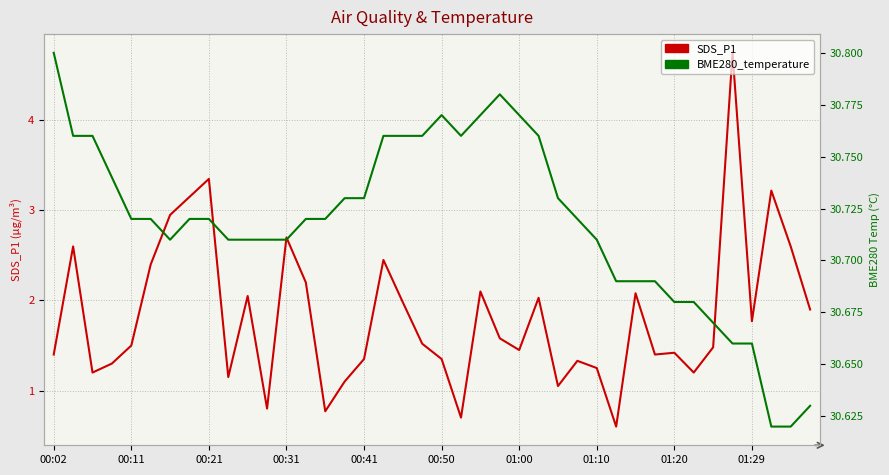

What is the minimum value for BME280_temperature?

30.6